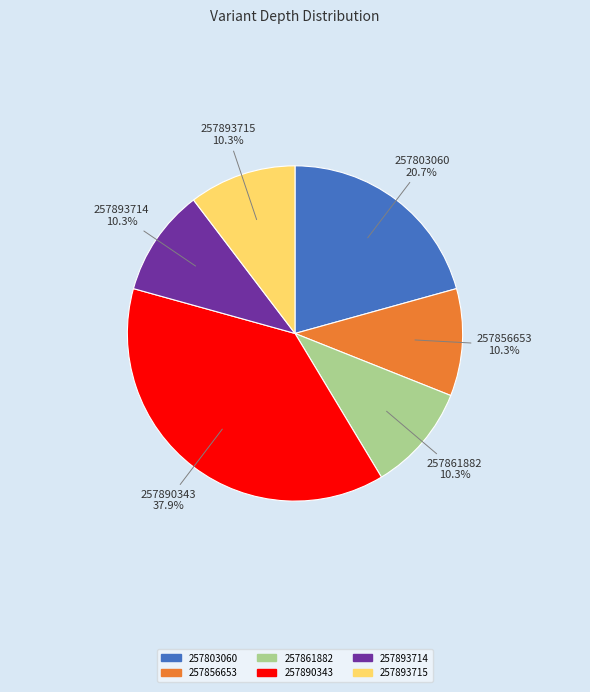

Combined, do 257856653 and 257893715 account for over 50%?

No